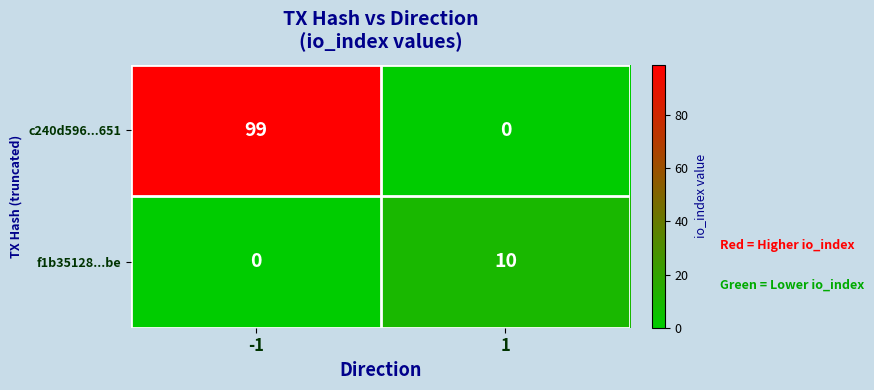

What is the highest value of the f1b35128...be series?

10